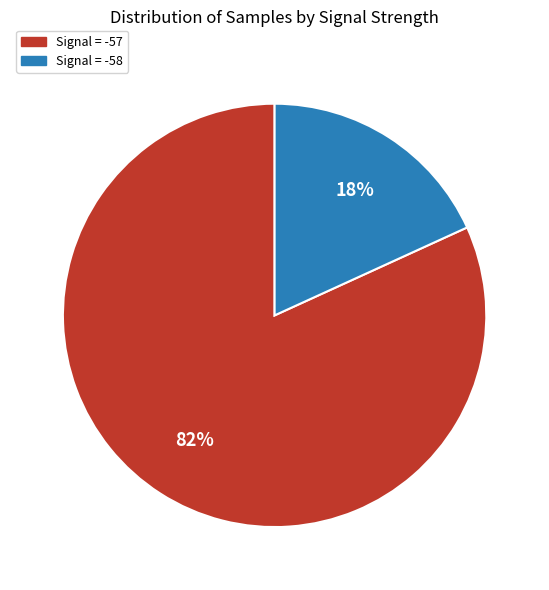

Do Signal = -57 and Signal = -58 together represent more than half of the pie?

Yes